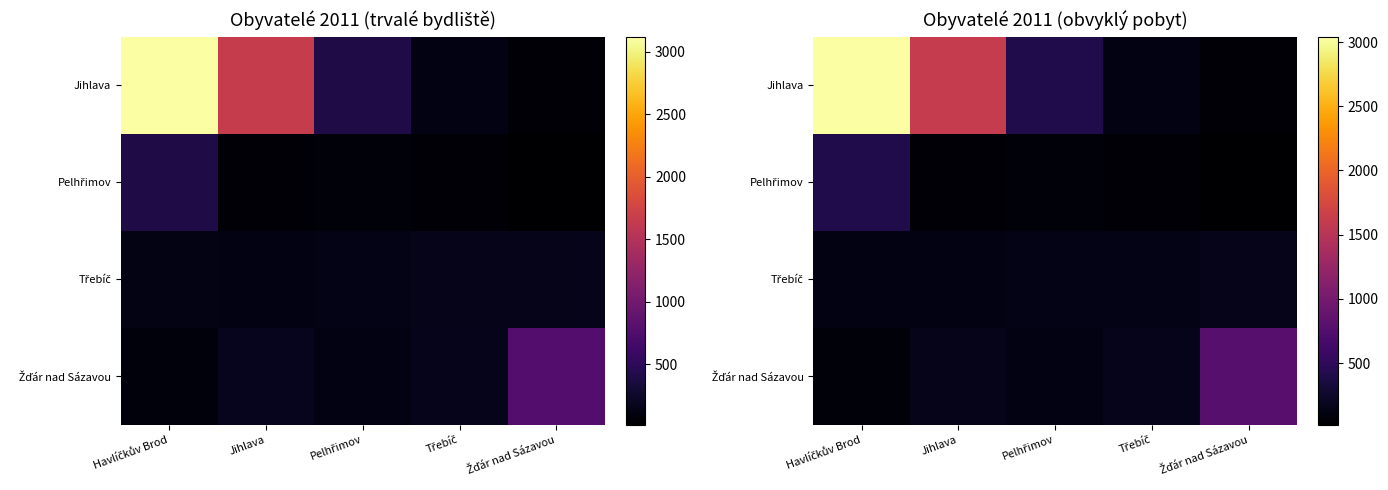

Read the Třebíč value at Havlíčkův Brod.

126